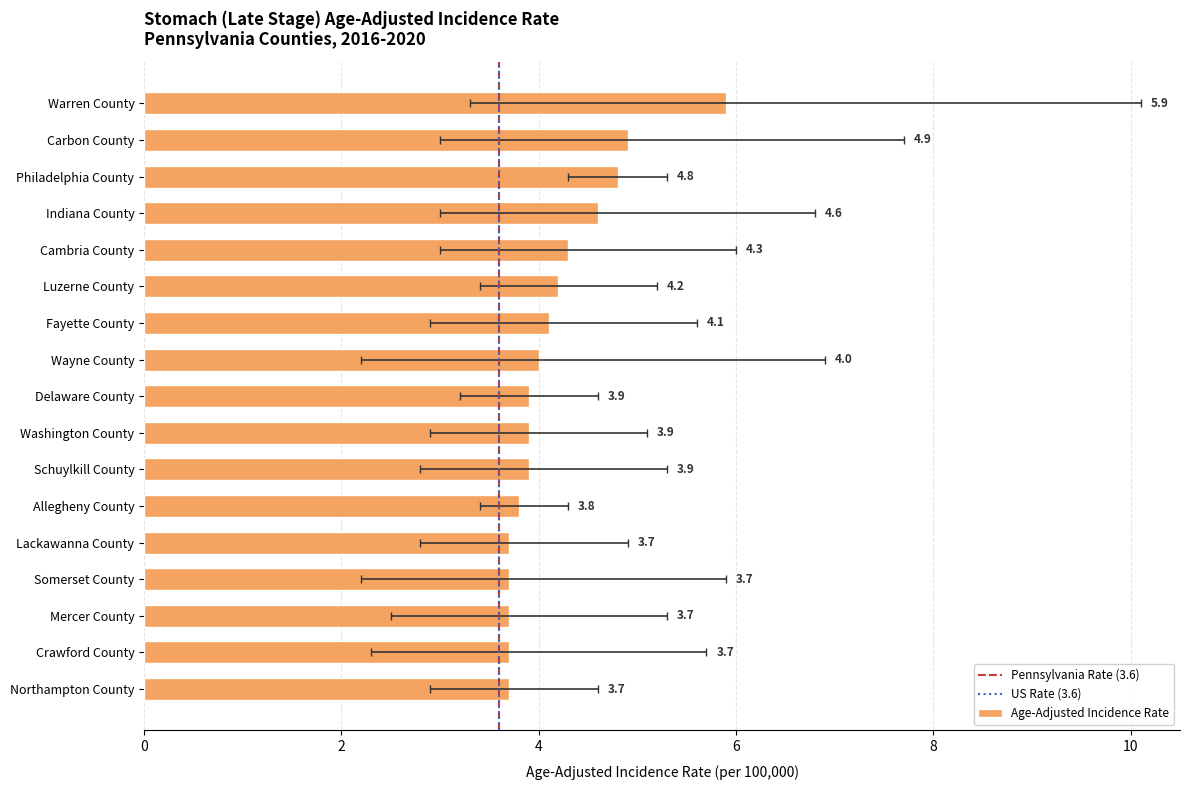

What is the minimum value shown in the chart?

3.7